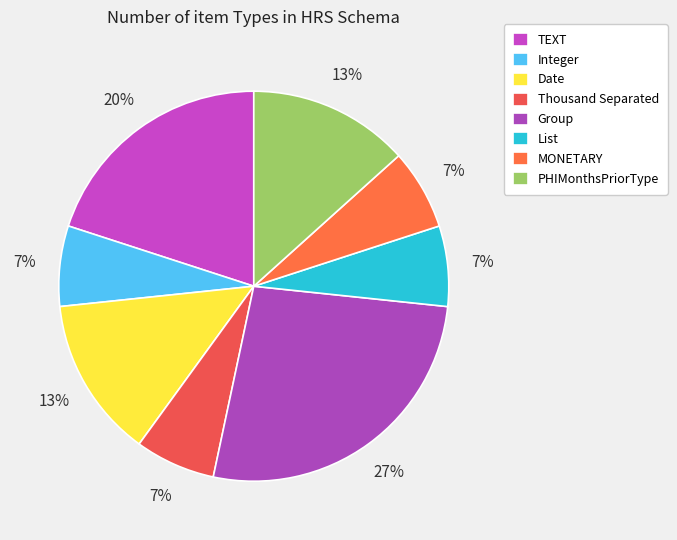

Is MONETARY the majority of the pie?

No